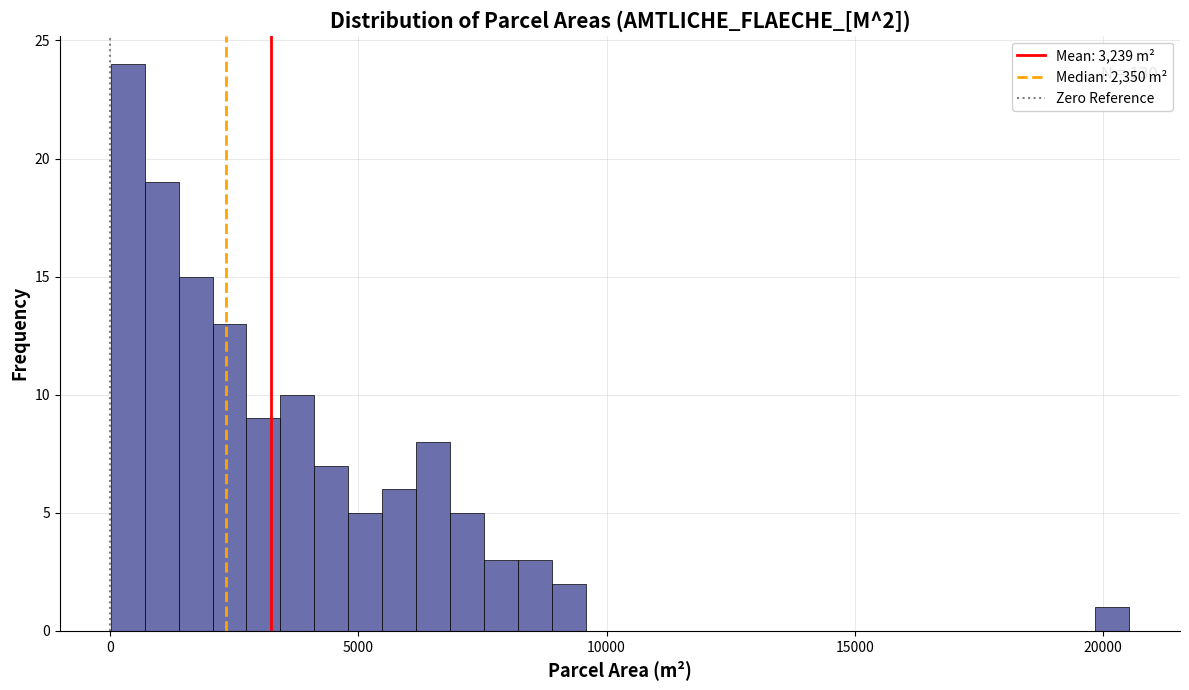

Read against the x-axis, roughly where is the centre of the tallest bar?

500